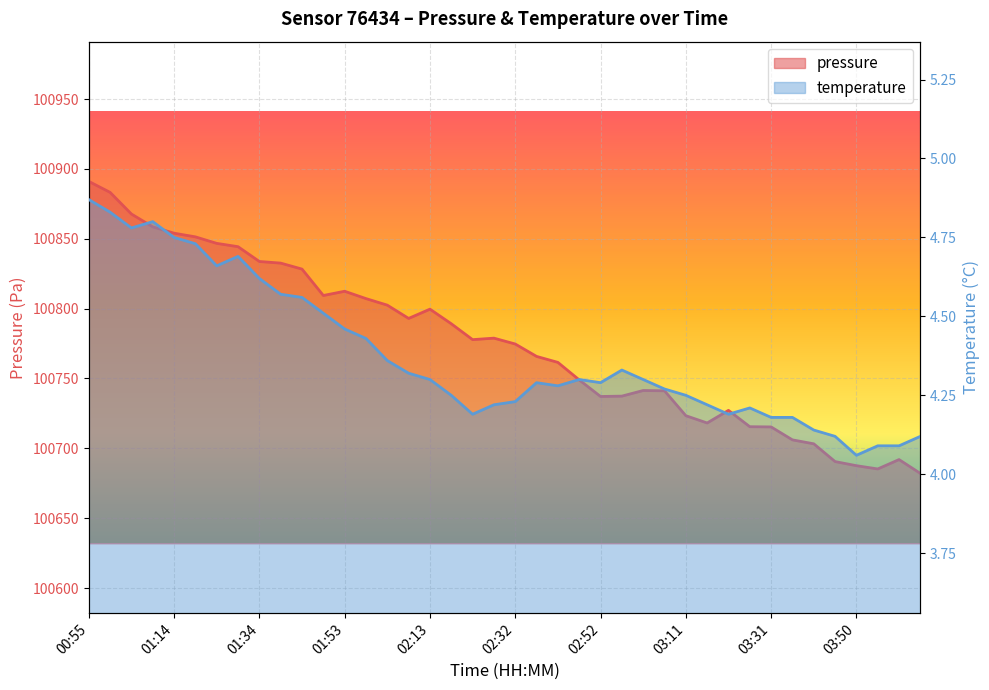

True or false: temperature and pressure cross at least once.

False